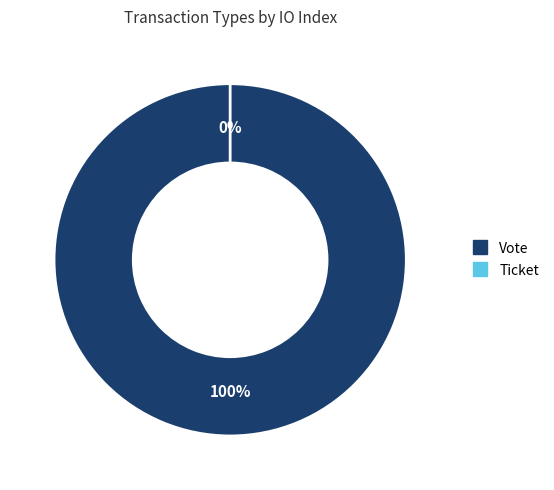

Between Ticket and Vote, which is larger?

Vote